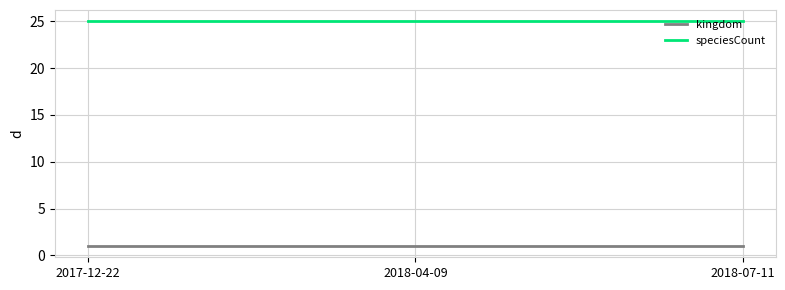

Which series has the largest total across all categories?

speciesCount